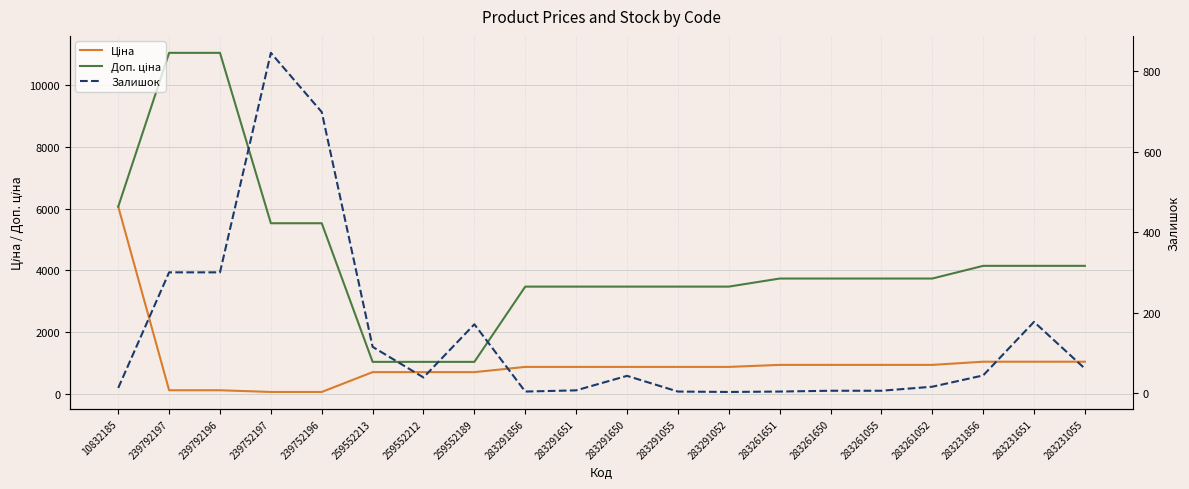

Which has a higher value, 283291651 or 283261055?

283261055